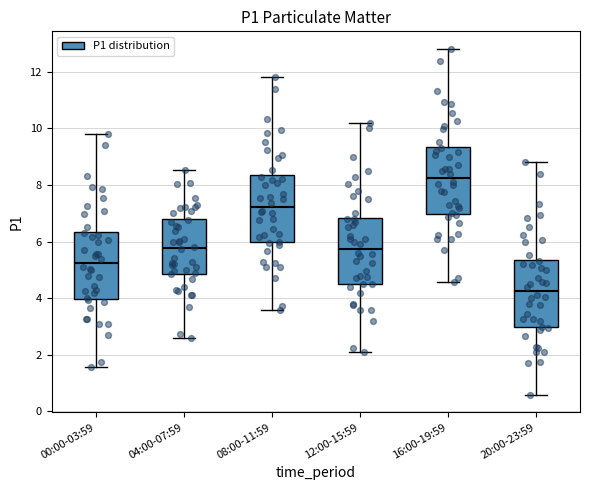

Which box has the lowest median line?

20:00-23:59